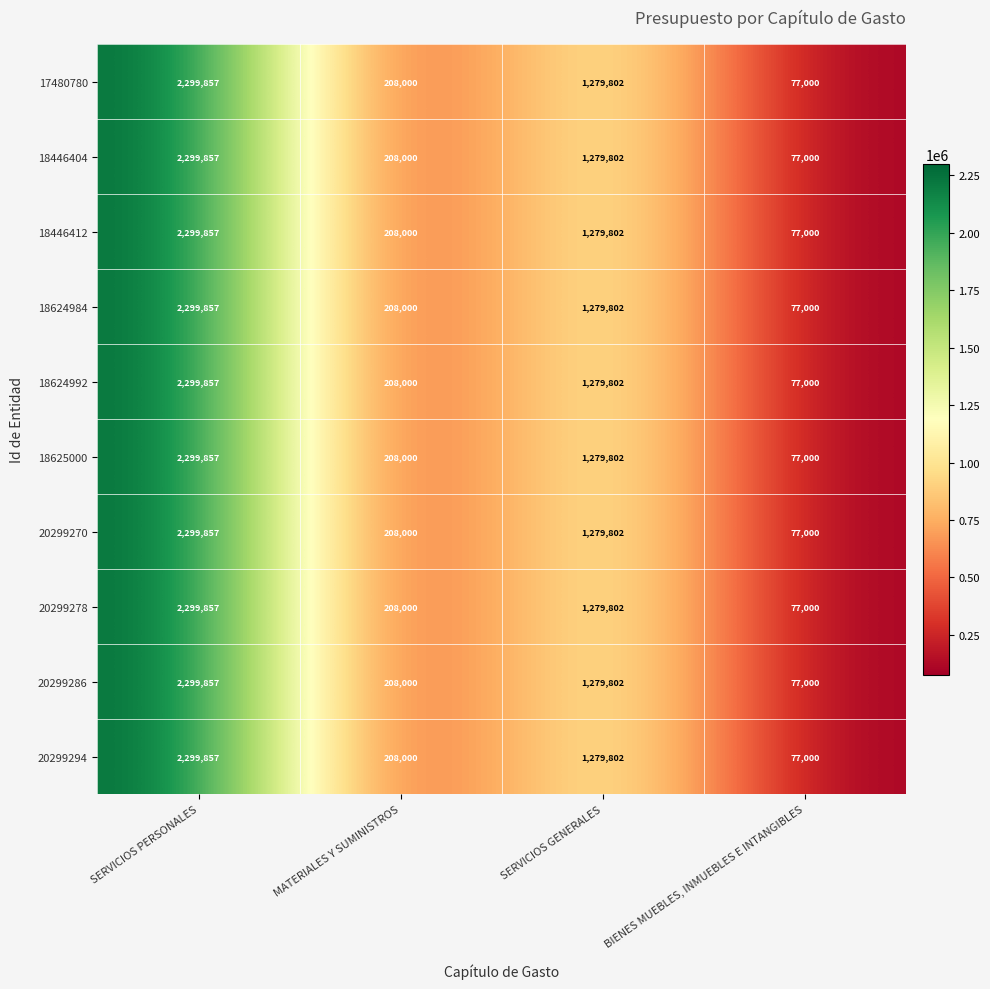

Is the value of 18625000 at SERVICIOS PERSONALES greater than the value of 18446404 at SERVICIOS PERSONALES?

No